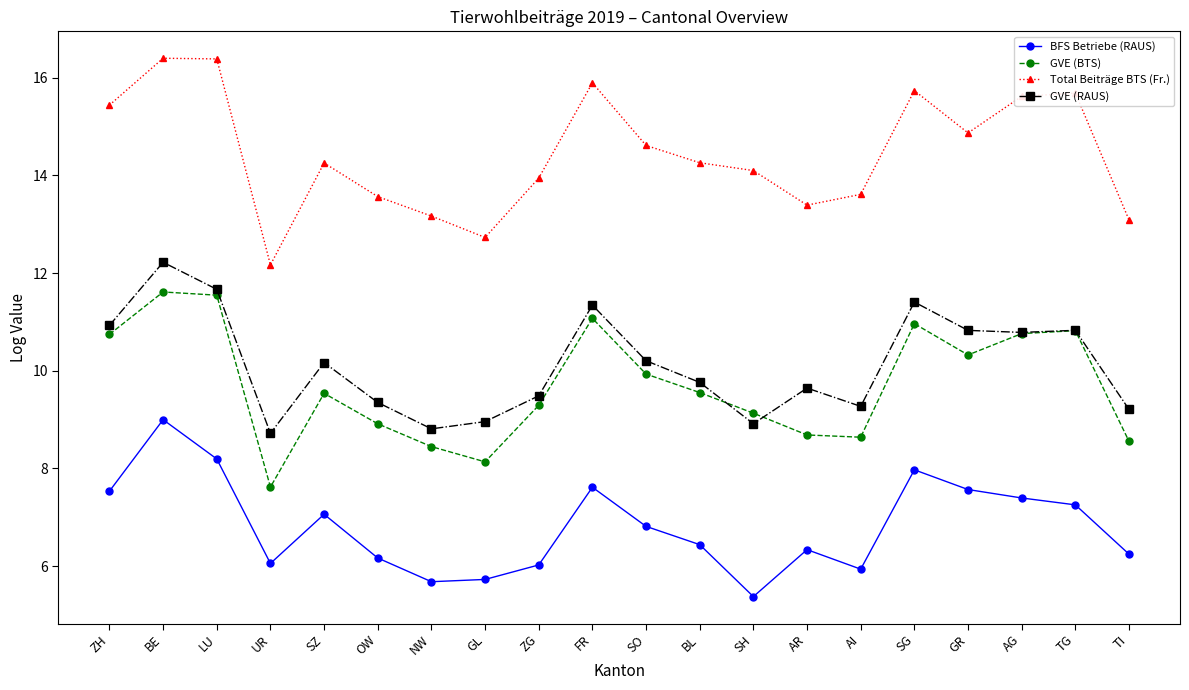

At which label does Total Beiträge BTS (Fr.) reach its minimum?

UR